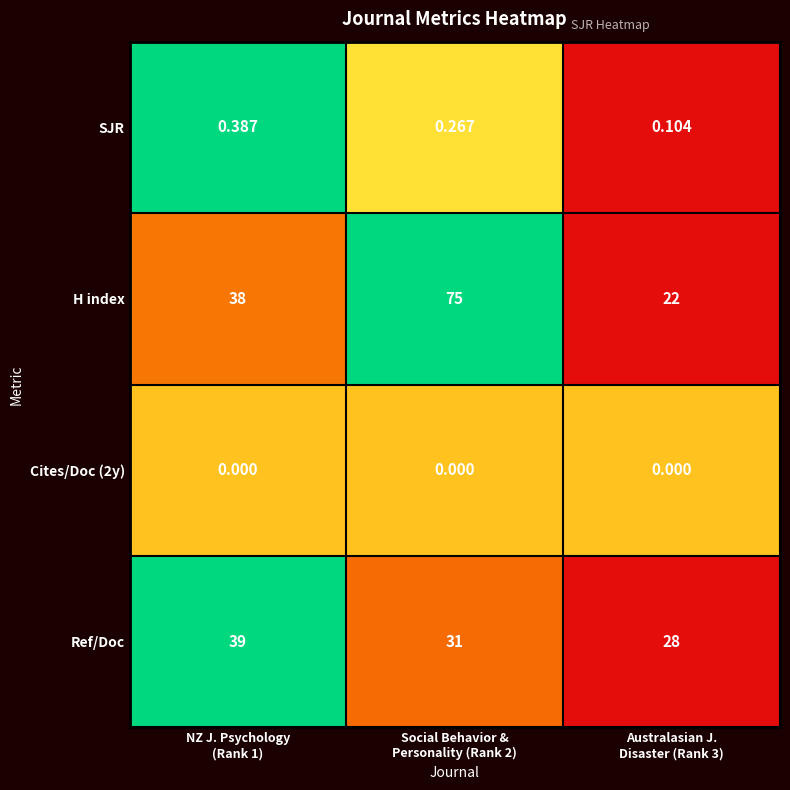

Which series has the largest total across all categories?

H index